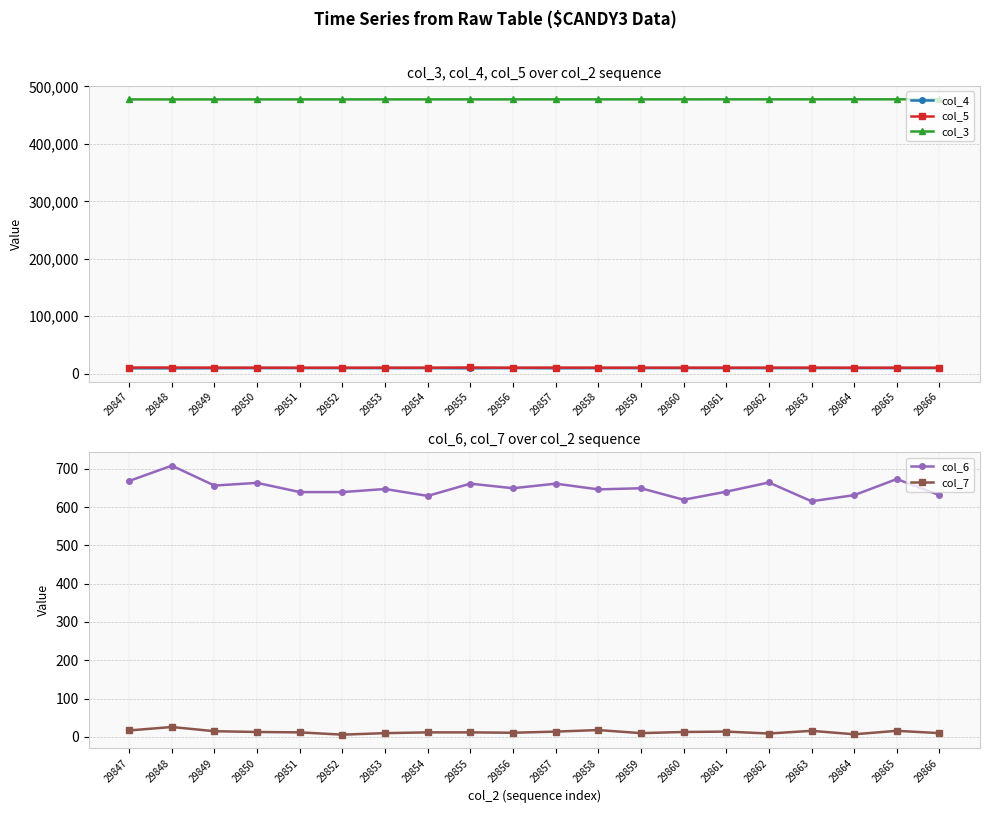

How many values in the col_6 series exceed 649?

8